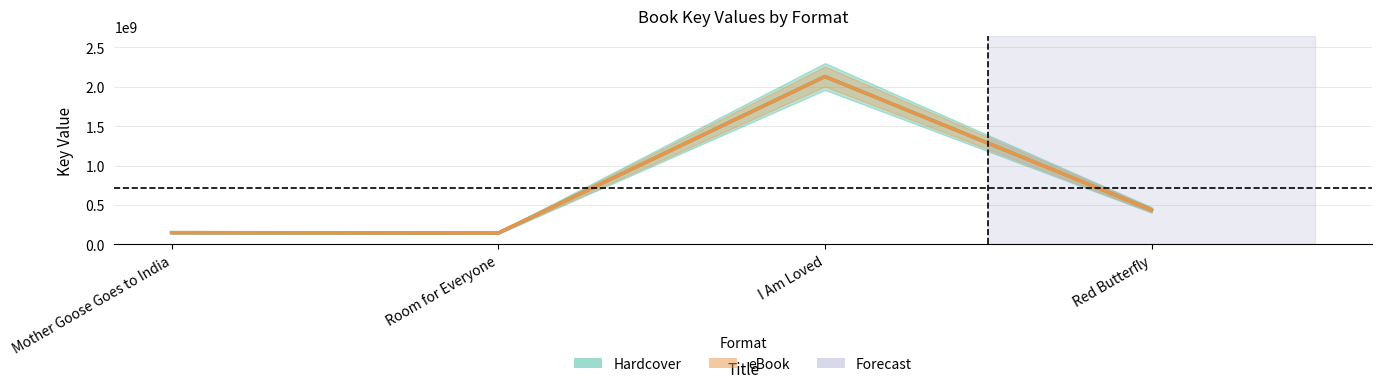

What is the value of the Hardcover point at the 1st from the left?

148570869